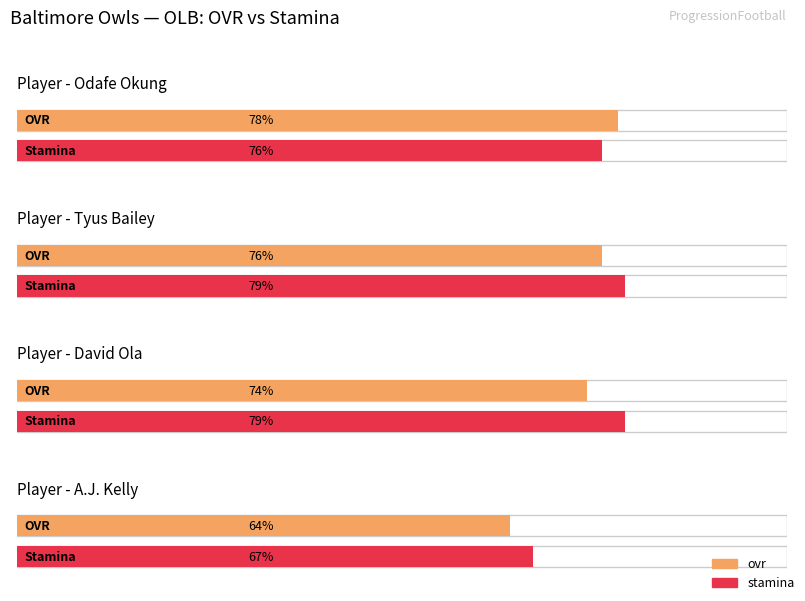

Are the bars grouped side by side (vs. stacked)?

Yes